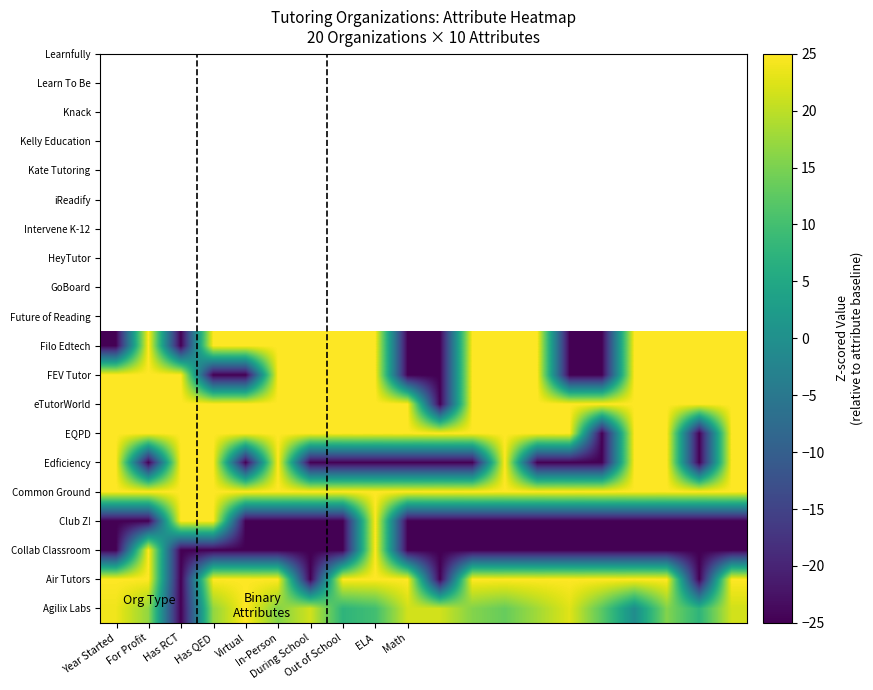

Which label corresponds to the largest value in the chart?

Virtual